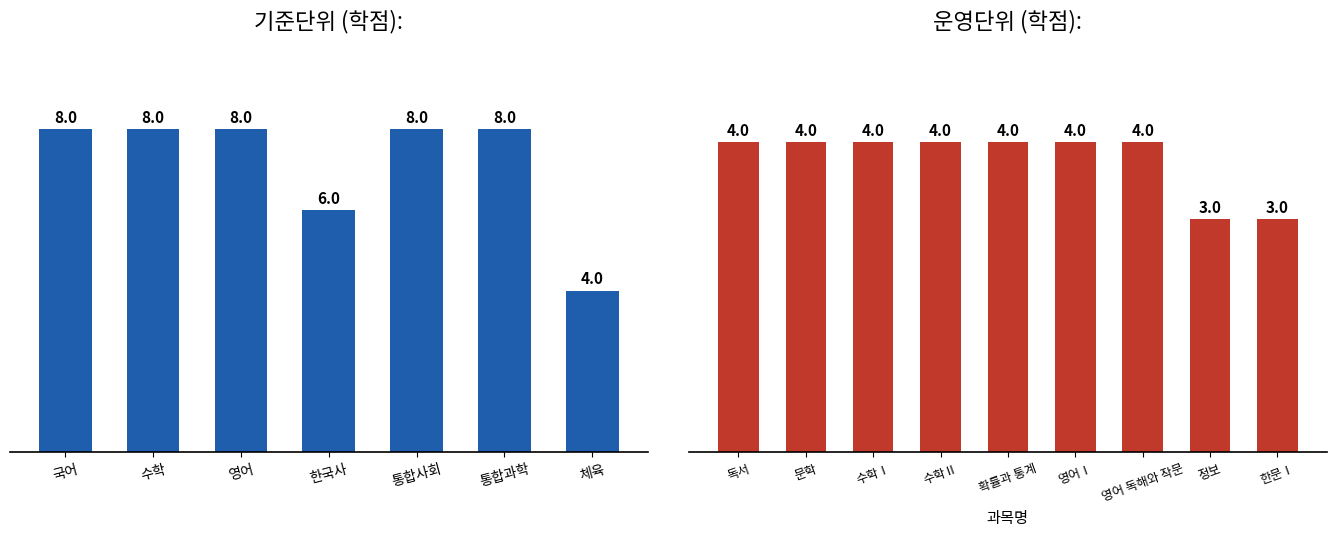

The 운영단위(학점) series shows 5 at 한문Ⅰ. True or false?

False